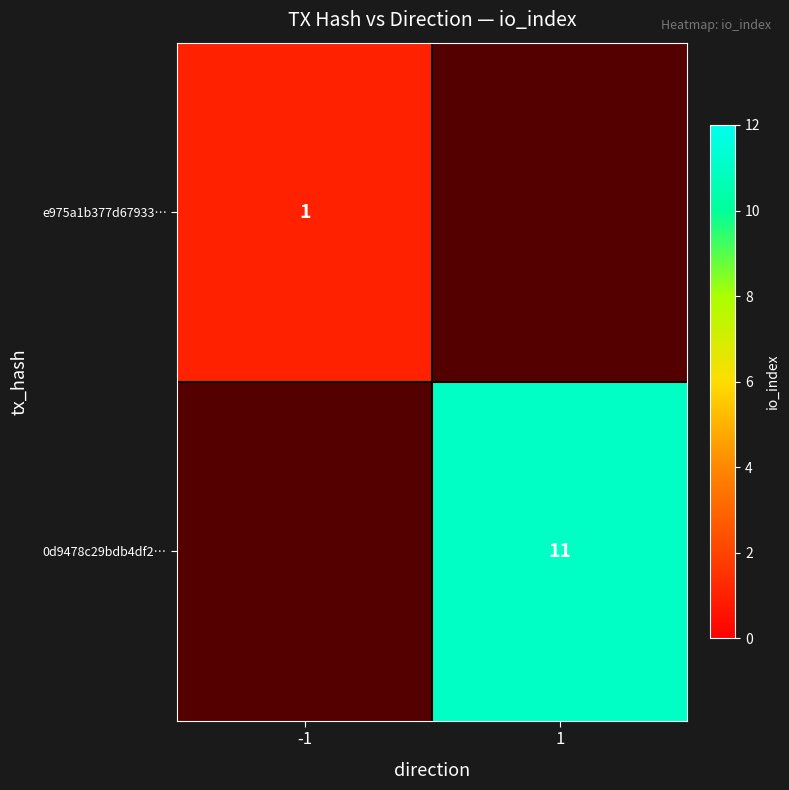

True or false: 0d9478c29bdb4df2… has a value of 11 at 1.

True